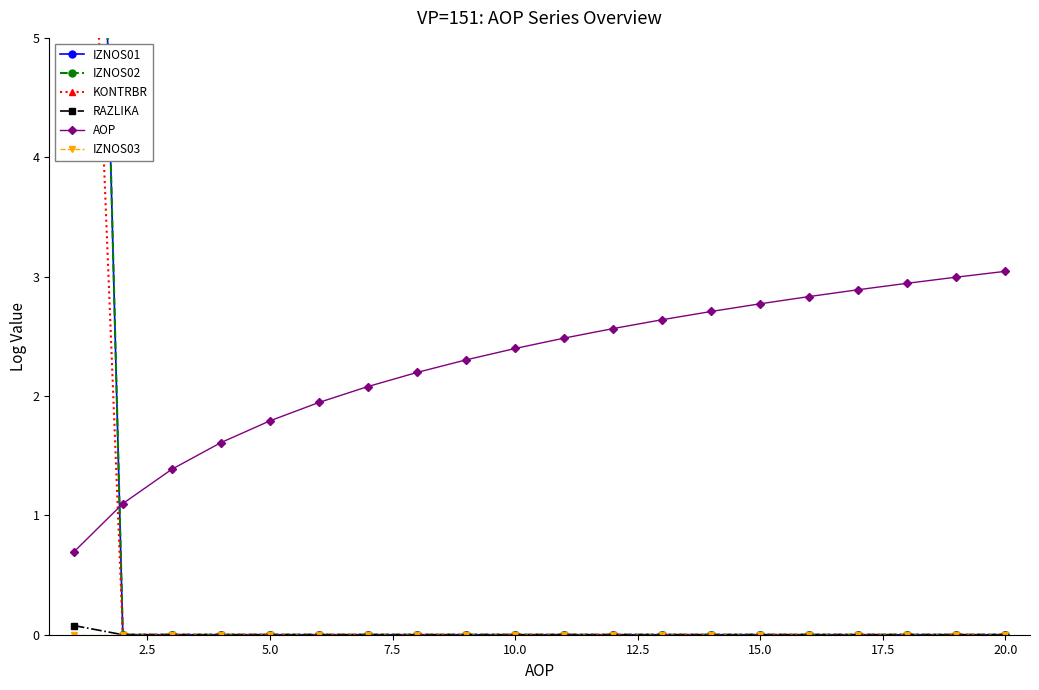

The value of AOP at 10.0 is 2.4. True or false?

True